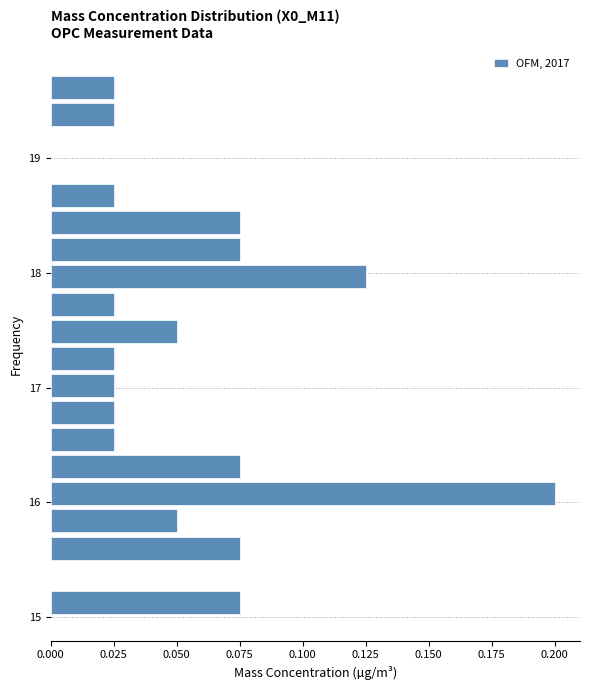

Read against the y-axis, roughly where is the centre of the longest bar?

16.1